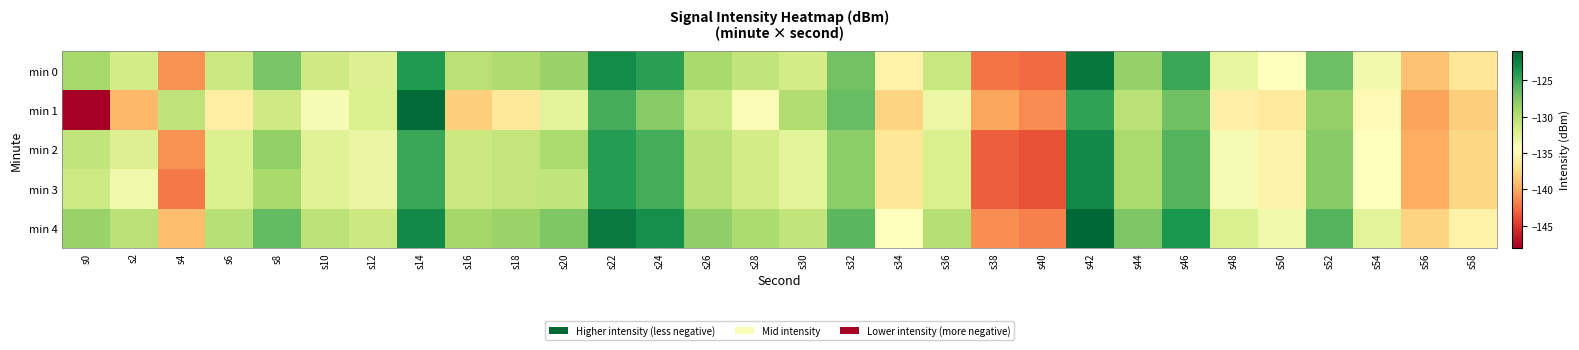

Which series changed the most between s6 and s12?

min 1